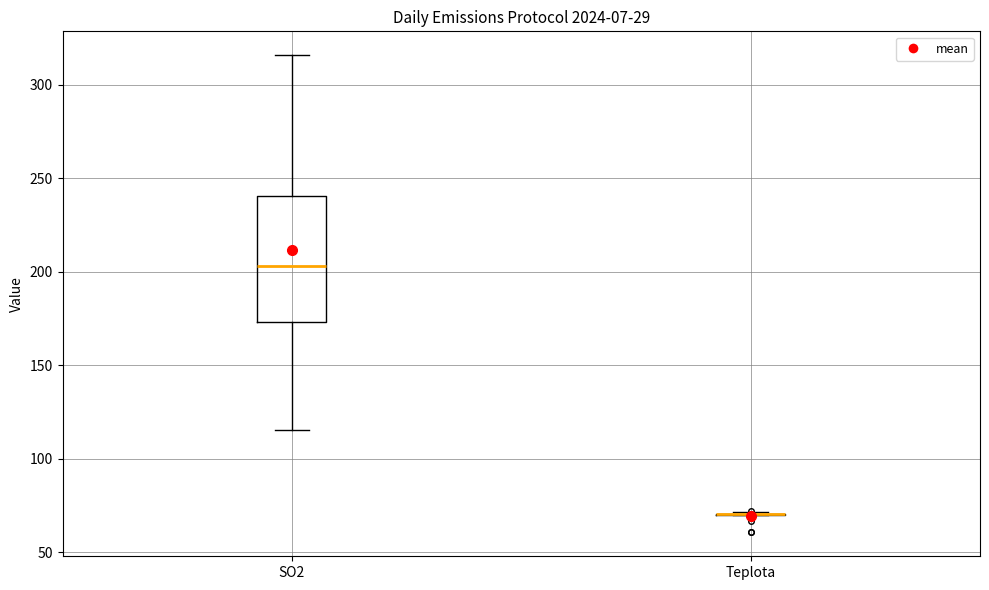

Reading left to right, transcribe this box plot: for each box, give where its median line is, the range the box spans, and where its two whiskers end, as read against the y-axis. The values are not printed on the chart, so give them approximately, as read against the axis.

SO2: median 205, box 175 to 240, whiskers 115 to 315
Teplota: box collapsed to a line at 70, whiskers 70 to 70